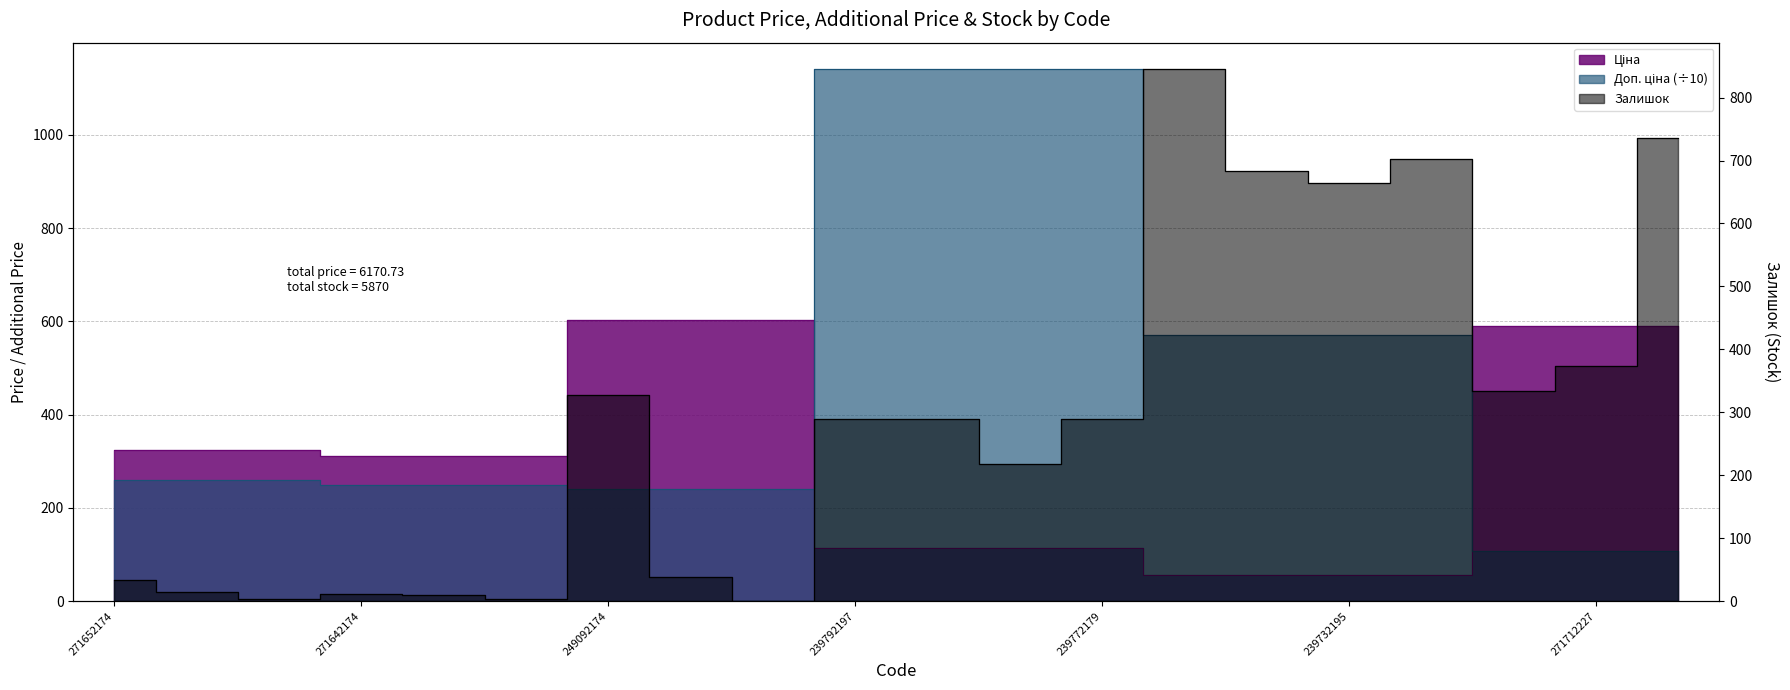

Which category has the highest value in the Доп. ціна series?

239792197